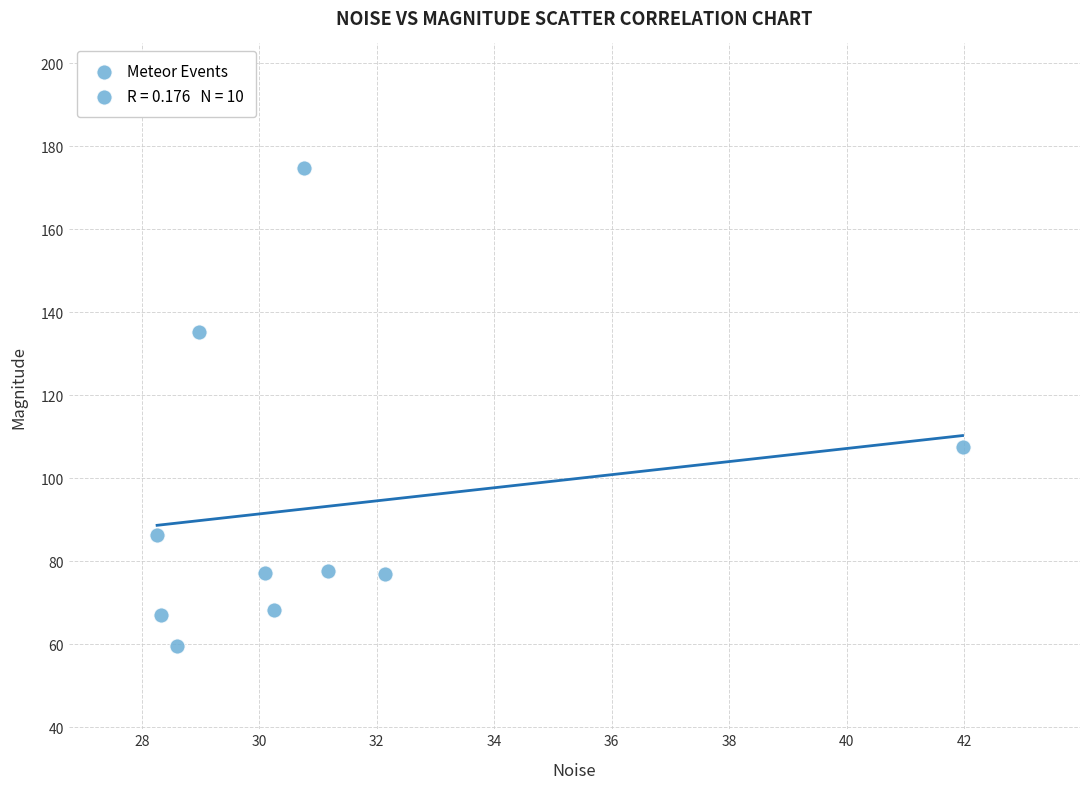

What is the average X value?

31.1